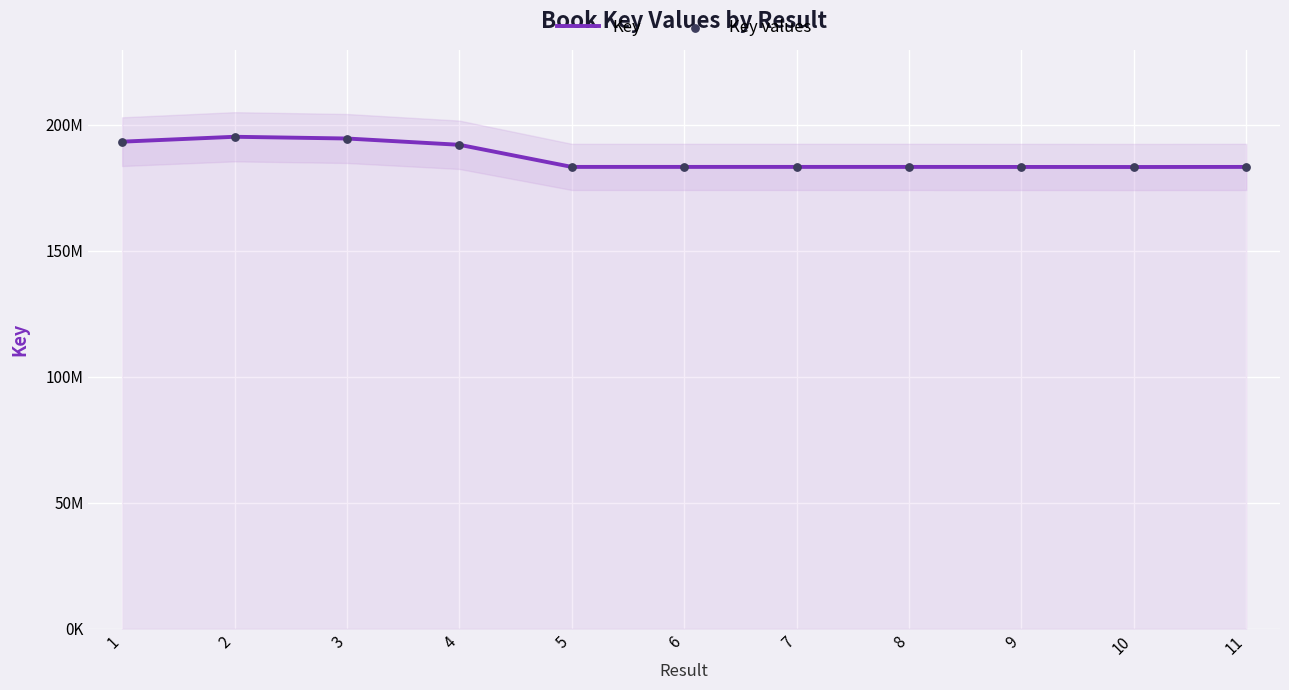

Which series reaches the minimum Y coordinate?

Key